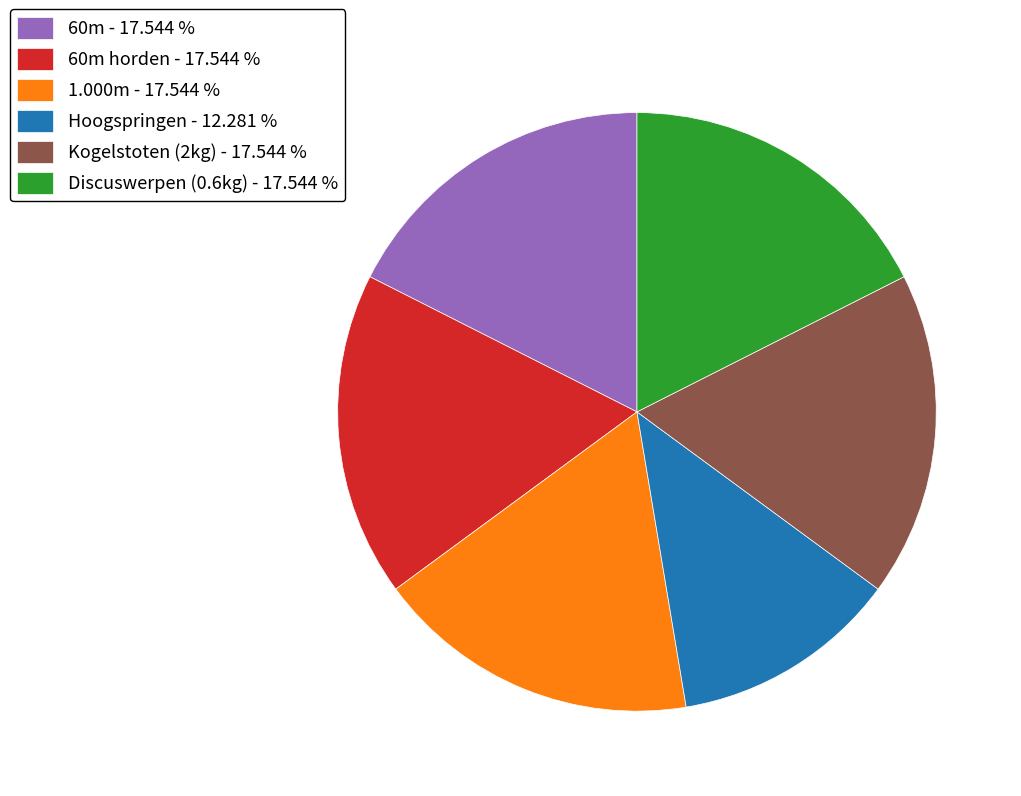

Combined, do 60m - 17.544 % and 60m horden - 17.544 % account for over 50%?

No